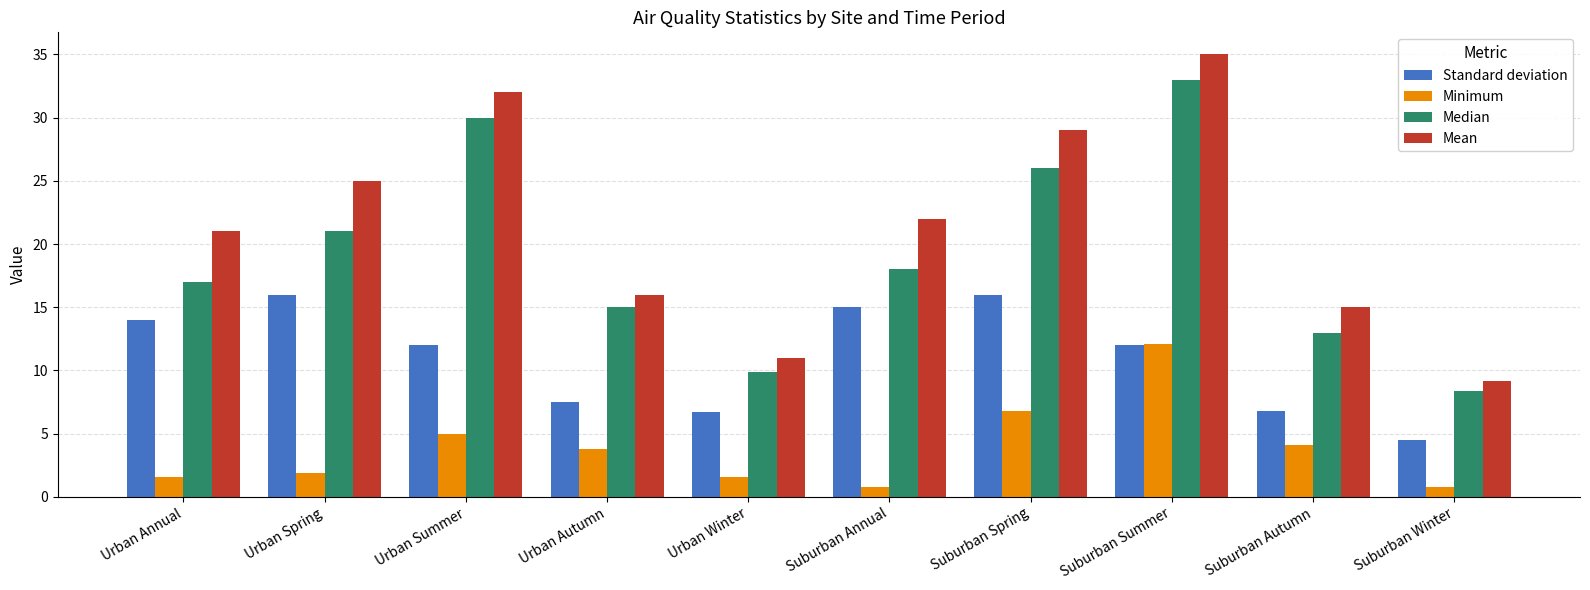

The Standard deviation series shows 12.0 at Suburban Summer. True or false?

True